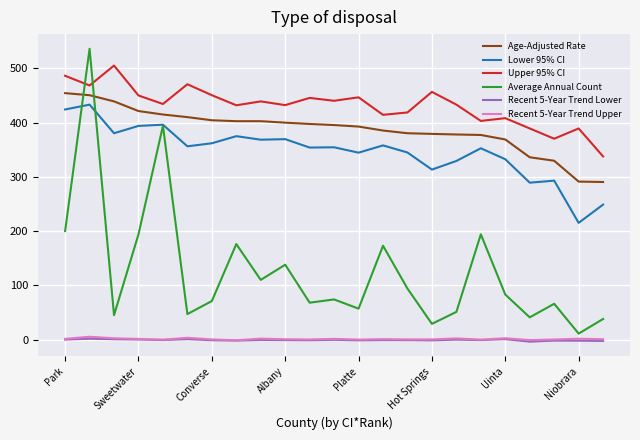

True or false: Average Annual Count and Age-Adjusted Rate intersect in this chart.

True